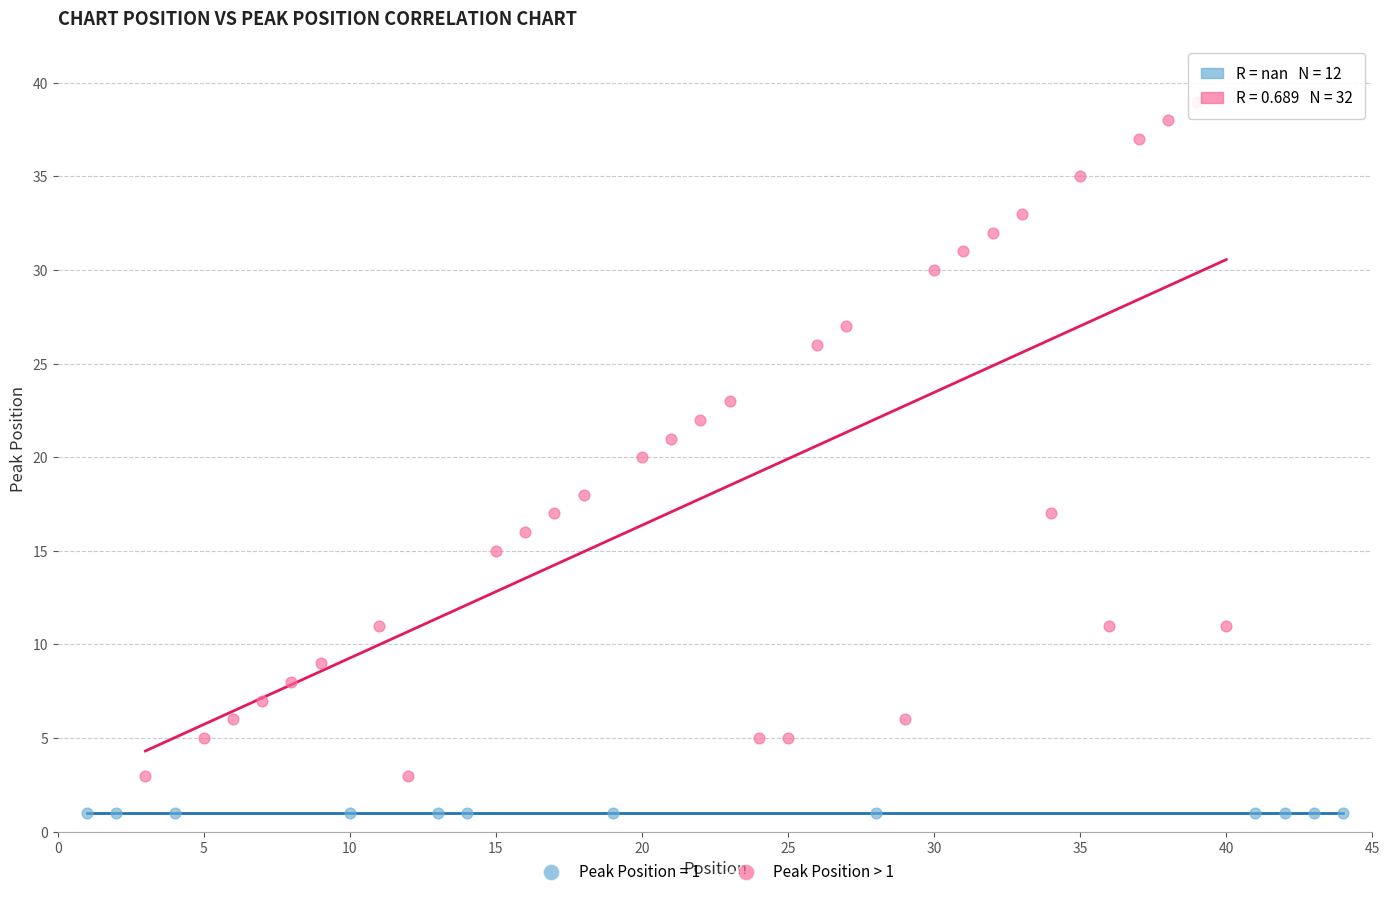

Which series reaches the maximum Y coordinate?

Peak Position > 1